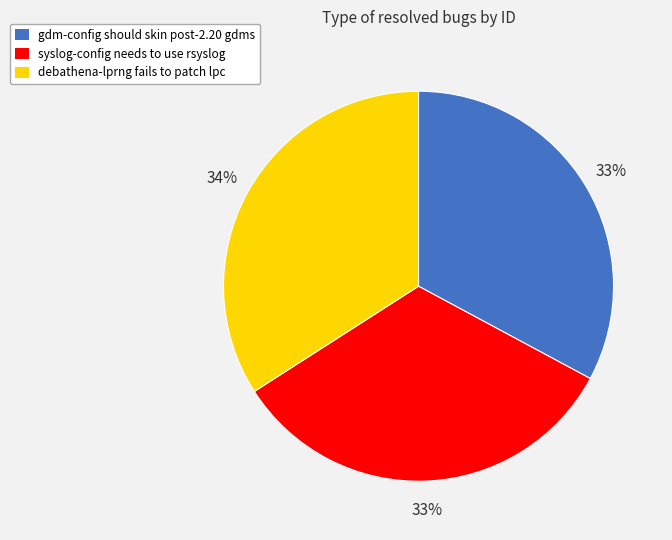

Does any single category account for the majority?

No